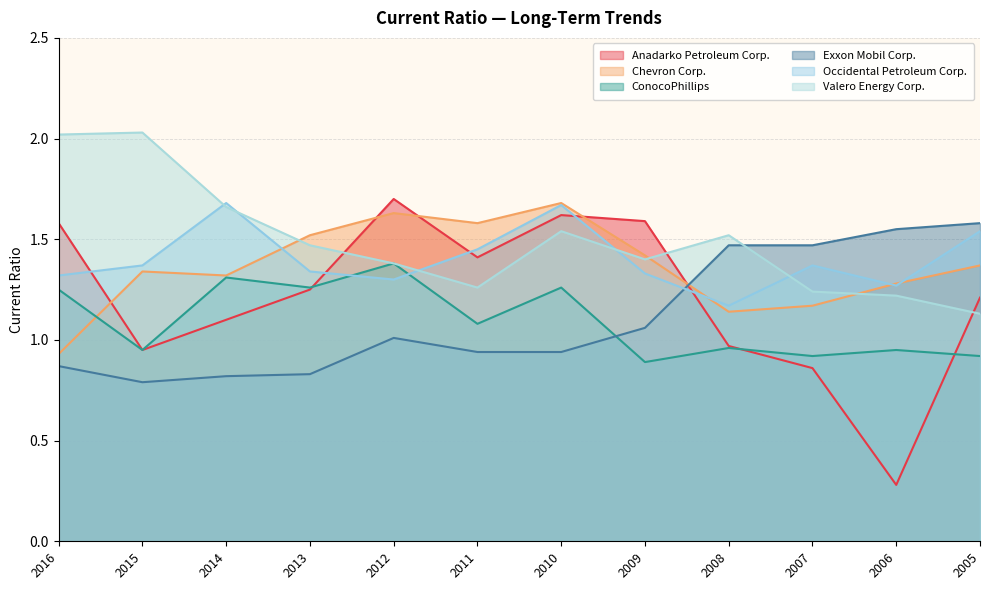

What are all the series names shown in the legend?

Anadarko Petroleum Corp., Chevron Corp., ConocoPhillips, Exxon Mobil Corp., Occidental Petroleum Corp., Valero Energy Corp.